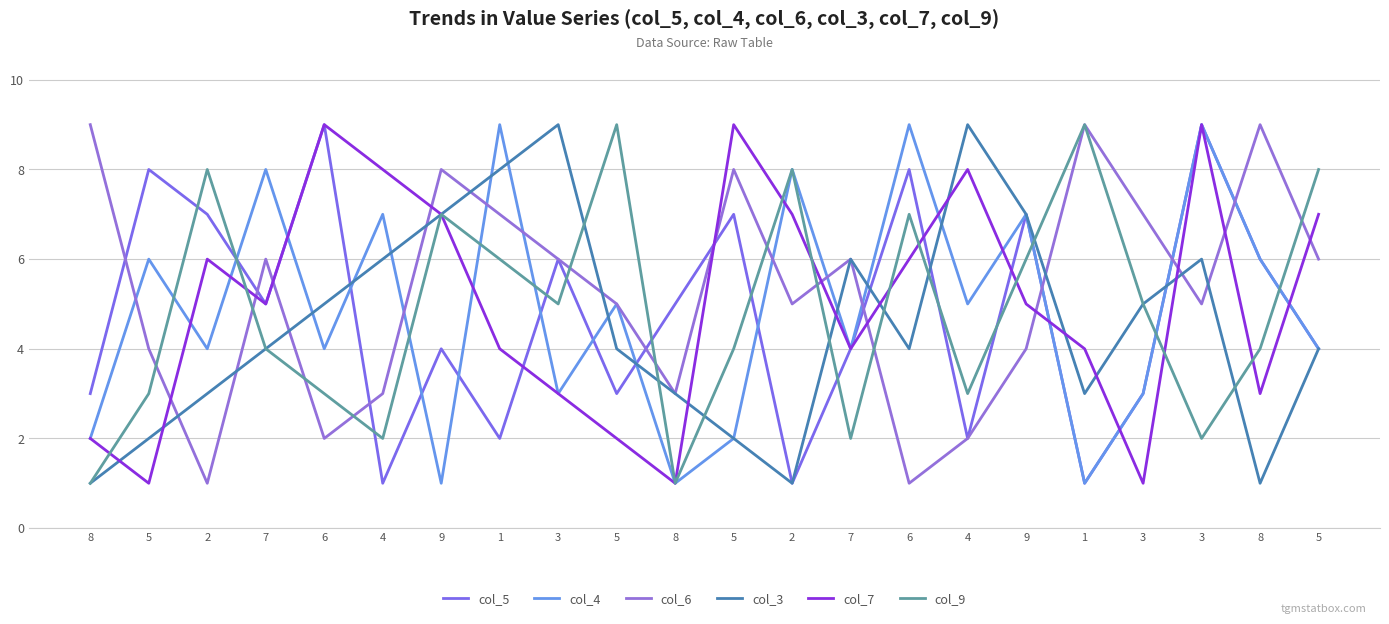

Is the value of col_3 at 2 greater than the value of col_4 at 4?

No